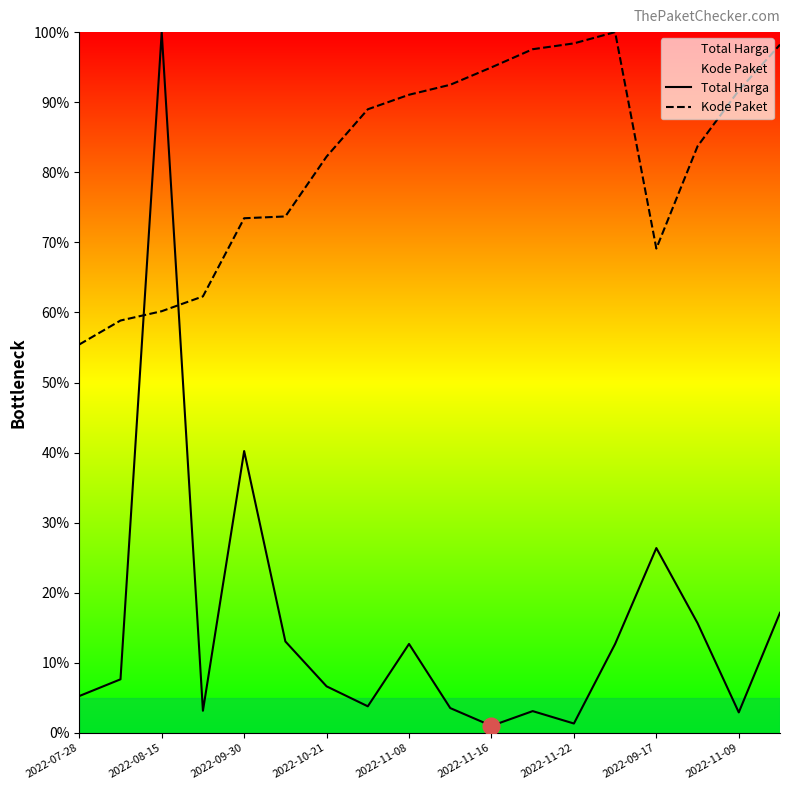

Is it true that Total Harga equals 5.3 at 2022-07-28?

True